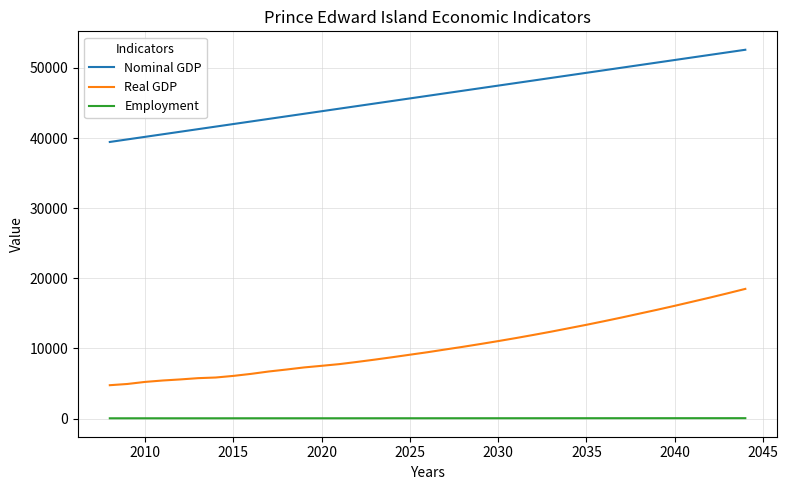

What is the highest value of the Nominal GDP series?

52597.0